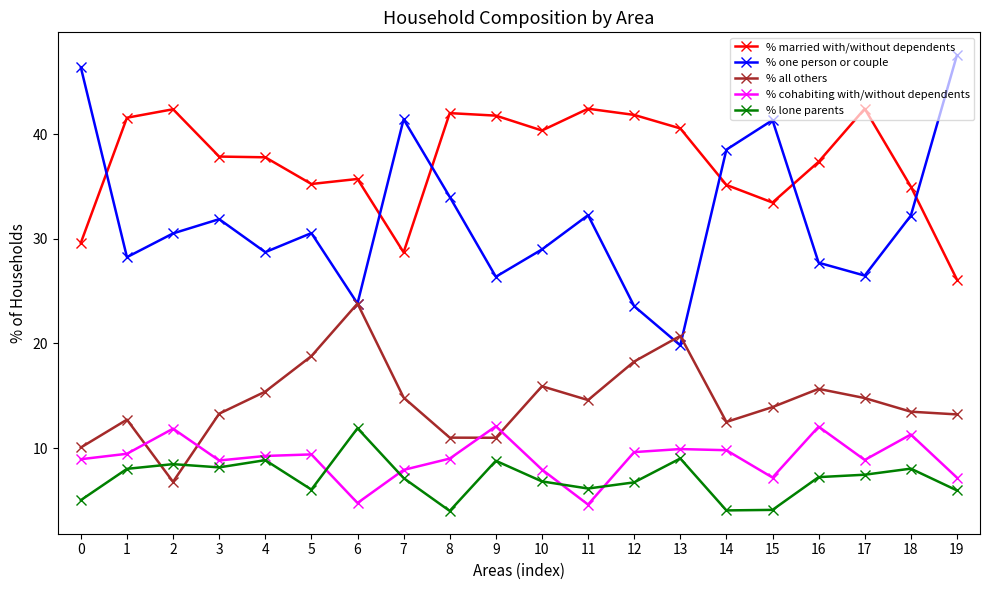

At how many categories does at least one series exceed 30?

20